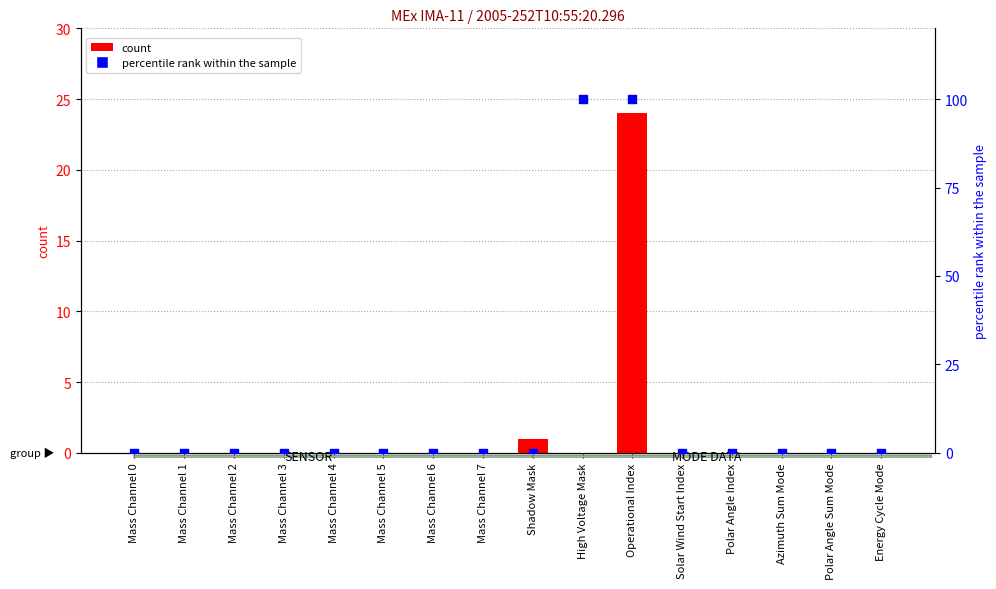

Which series has the largest total across all categories?

percentile rank within the sample